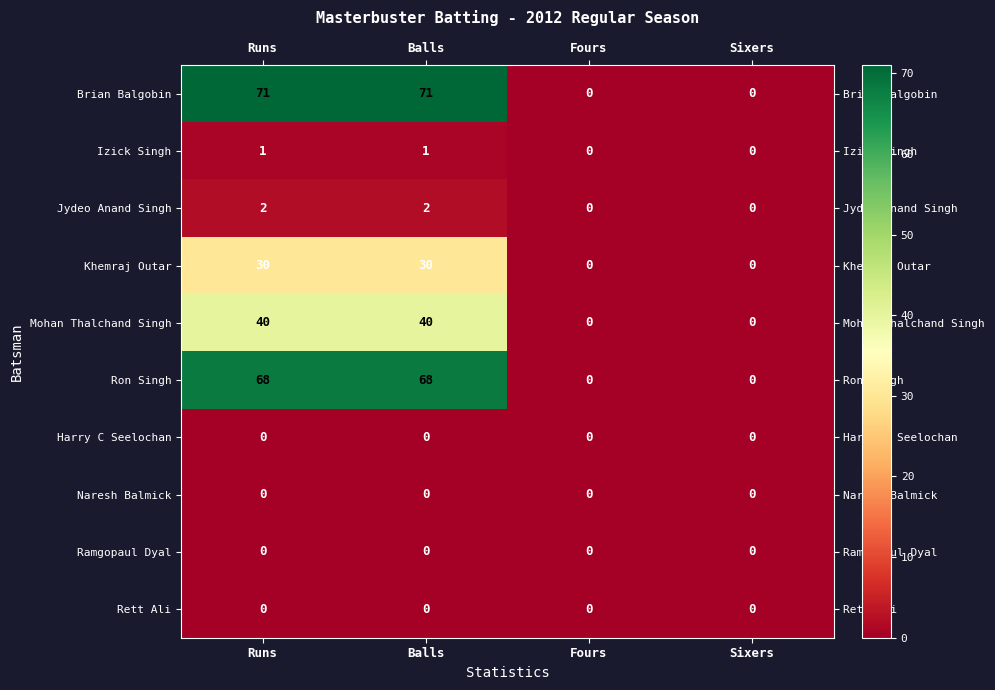

Which series has the largest total across all categories?

Brian Balgobin